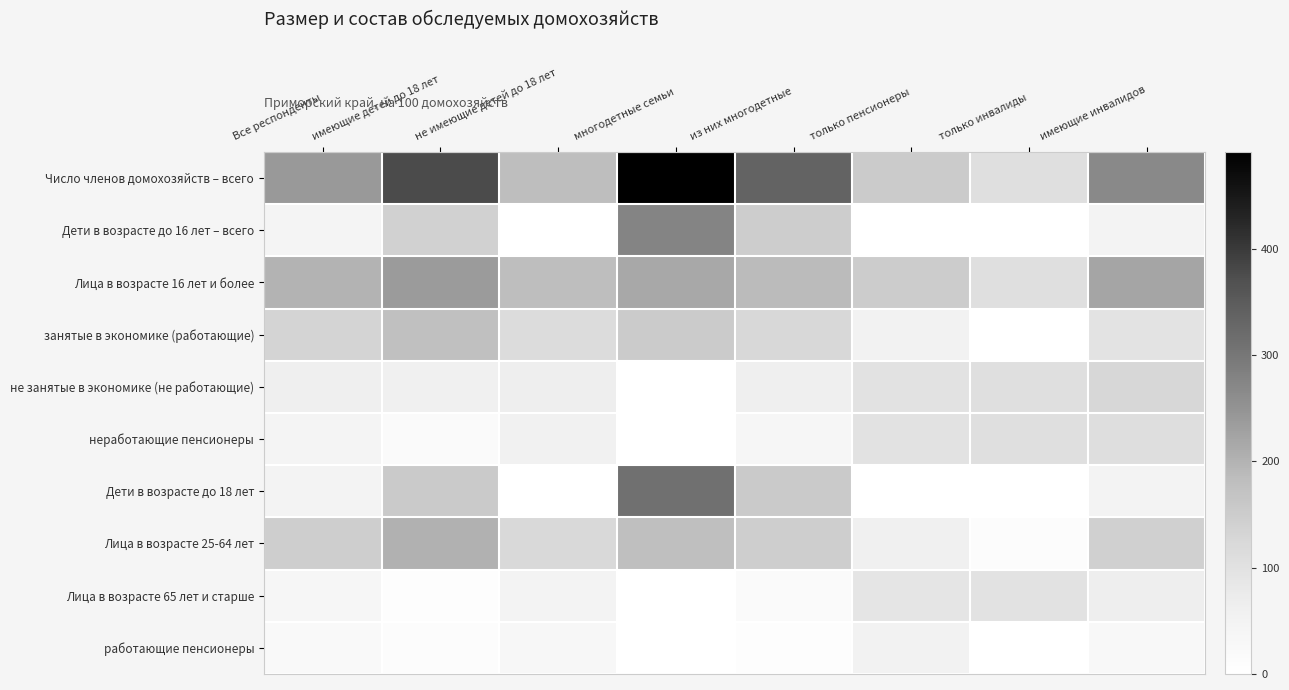

Reading left to right, list all the values displayed in this chart.

Число членов домохозяйств – всего: Все респонденты=240.8	имеющие детей до 18 лет=376.5	не имеющие детей до 18 лет=180.5	многодетные семьи=491.2	из них многодетные=335.3	только пенсионеры=151.9	только инвалиды=106.4	имеющие инвалидов=268.4
Дети в возрасте до 16 лет – всего: Все респонденты=42.9	имеющие детей до 18 лет=139.4	не имеющие детей до 18 лет=0.0	многодетные семьи=274.7	из них многодетные=148.4	только пенсионеры=0.0	только инвалиды=0.0	имеющие инвалидов=46.2
Лица в возрасте 16 лет и более: Все респонденты=197.9	имеющие детей до 18 лет=237.0	не имеющие детей до 18 лет=180.5	многодетные семьи=216.5	из них многодетные=186.9	только пенсионеры=151.3	только инвалиды=106.4	имеющие инвалидов=222.2
занятые в экономике (работающие): Все респонденты=133.8	имеющие детей до 18 лет=177.9	не имеющие детей до 18 лет=114.3	многодетные семьи=153.4	из них многодетные=123.4	только пенсионеры=52.1	только инвалиды=0.0	имеющие инвалидов=94.9
не занятые в экономике (не работающие): Все респонденты=64.0	имеющие детей до 18 лет=59.1	не имеющие детей до 18 лет=66.2	многодетные семьи=0.0	из них многодетные=63.5	только пенсионеры=99.2	только инвалиды=106.4	имеющие инвалидов=127.3
неработающие пенсионеры: Все респонденты=44.7	имеющие детей до 18 лет=17.3	не имеющие детей до 18 лет=56.8	многодетные семьи=0.0	из них многодетные=35.0	только пенсионеры=98.7	только инвалиды=106.4	имеющие инвалидов=108.7
Дети в возрасте до 18 лет: Все респонденты=47.3	имеющие детей до 18 лет=153.6	не имеющие детей до 18 лет=0.0	многодетные семьи=311.4	из них многодетные=153.9	только пенсионеры=0.7	только инвалиды=0.0	имеющие инвалидов=49.9
Лица в возрасте 25-64 лет: Все респонденты=146.3	имеющие детей до 18 лет=201.7	не имеющие детей до 18 лет=121.6	многодетные семьи=179.9	из них многодетные=147.1	только пенсионеры=59.2	только инвалиды=10.4	имеющие инвалидов=141.0
Лица в возрасте 65 лет и старше: Все респонденты=35.2	имеющие детей до 18 лет=9.4	не имеющие детей до 18 лет=46.7	многодетные семьи=0.0	из них многодетные=19.0	только пенсионеры=91.7	только инвалиды=96.0	имеющие инвалидов=65.9
работающие пенсионеры: Все респонденты=23.8	имеющие детей до 18 лет=10.8	не имеющие детей до 18 лет=29.6	многодетные семьи=0.0	из них многодетные=8.6	только пенсионеры=52.1	только инвалиды=0.0	имеющие инвалидов=25.5